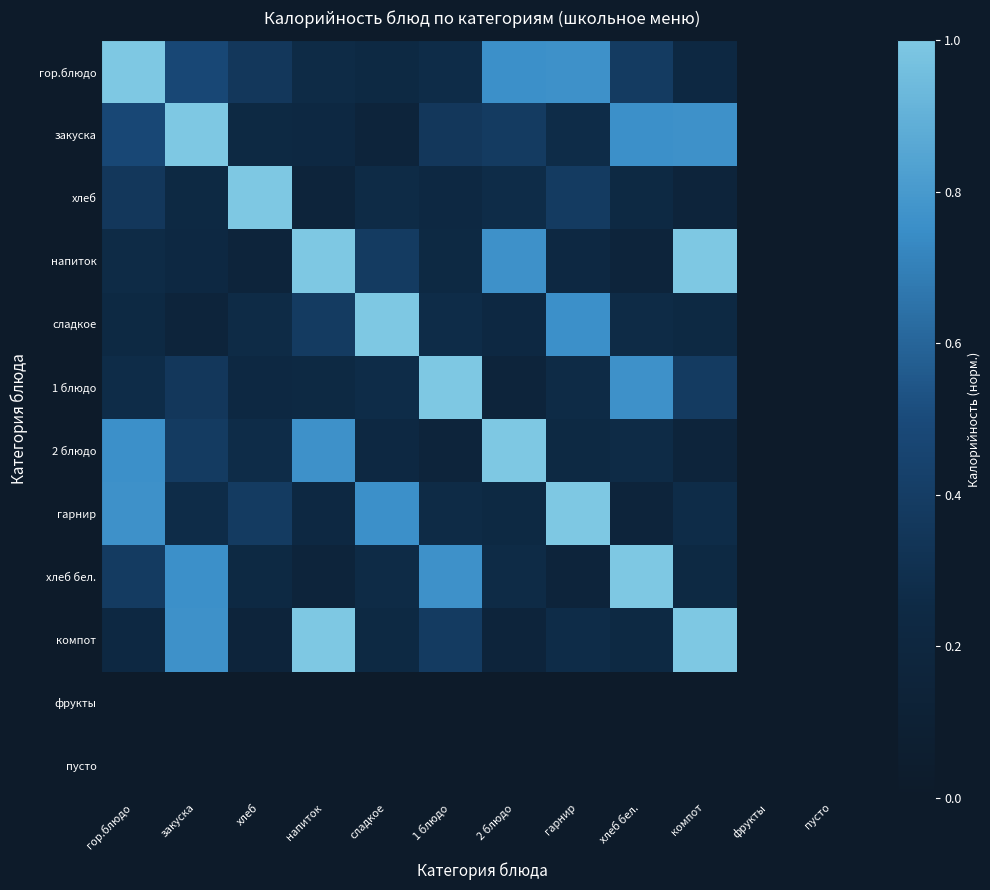

Reading right to left, what are all the values shown in this chart?

гор.блюдо: пусто=0.0	фрукты=0.0	компот=0.2	хлеб бел.=0.4	гарнир=0.8	2 блюдо=0.8	1 блюдо=0.3	сладкое=0.2	напиток=0.3	хлеб=0.4	закуска=0.5	гор.блюдо=1.0
закуска: пусто=0.0	фрукты=0.0	компот=0.8	хлеб бел.=0.8	гарнир=0.3	2 блюдо=0.4	1 блюдо=0.4	сладкое=0.2	напиток=0.2	хлеб=0.2	закуска=1.0	гор.блюдо=0.5
хлеб: пусто=0.0	фрукты=0.0	компот=0.2	хлеб бел.=0.2	гарнир=0.4	2 блюдо=0.3	1 блюдо=0.2	сладкое=0.3	напиток=0.2	хлеб=1.0	закуска=0.2	гор.блюдо=0.4
напиток: пусто=0.0	фрукты=0.0	компот=1.0	хлеб бел.=0.2	гарнир=0.2	2 блюдо=0.8	1 блюдо=0.2	сладкое=0.4	напиток=1.0	хлеб=0.2	закуска=0.2	гор.блюдо=0.3
сладкое: пусто=0.0	фрукты=0.0	компот=0.2	хлеб бел.=0.3	гарнир=0.8	2 блюдо=0.2	1 блюдо=0.3	сладкое=1.0	напиток=0.4	хлеб=0.3	закуска=0.2	гор.блюдо=0.2
1 блюдо: пусто=0.0	фрукты=0.0	компот=0.4	хлеб бел.=0.8	гарнир=0.3	2 блюдо=0.2	1 блюдо=1.0	сладкое=0.3	напиток=0.2	хлеб=0.2	закуска=0.4	гор.блюдо=0.3
2 блюдо: пусто=0.0	фрукты=0.0	компот=0.2	хлеб бел.=0.3	гарнир=0.2	2 блюдо=1.0	1 блюдо=0.2	сладкое=0.2	напиток=0.8	хлеб=0.3	закуска=0.4	гор.блюдо=0.8
гарнир: пусто=0.0	фрукты=0.0	компот=0.3	хлеб бел.=0.2	гарнир=1.0	2 блюдо=0.2	1 блюдо=0.3	сладкое=0.8	напиток=0.2	хлеб=0.4	закуска=0.3	гор.блюдо=0.8
хлеб бел.: пусто=0.0	фрукты=0.0	компот=0.2	хлеб бел.=1.0	гарнир=0.2	2 блюдо=0.3	1 блюдо=0.8	сладкое=0.3	напиток=0.2	хлеб=0.2	закуска=0.8	гор.блюдо=0.4
компот: пусто=0.0	фрукты=0.0	компот=1.0	хлеб бел.=0.2	гарнир=0.3	2 блюдо=0.2	1 блюдо=0.4	сладкое=0.2	напиток=1.0	хлеб=0.2	закуска=0.8	гор.блюдо=0.2
фрукты: пусто=0.0	фрукты=0.0	компот=0.0	хлеб бел.=0.0	гарнир=0.0	2 блюдо=0.0	1 блюдо=0.0	сладкое=0.0	напиток=0.0	хлеб=0.0	закуска=0.0	гор.блюдо=0.0
пусто: пусто=0.0	фрукты=0.0	компот=0.0	хлеб бел.=0.0	гарнир=0.0	2 блюдо=0.0	1 блюдо=0.0	сладкое=0.0	напиток=0.0	хлеб=0.0	закуска=0.0	гор.блюдо=0.0